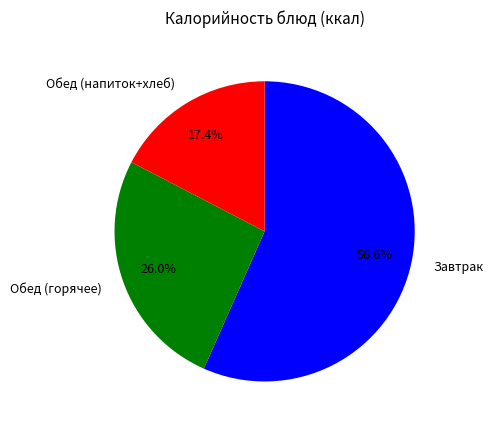

How much of the chart is everything except Обед (напиток+хлеб)?

82.6%